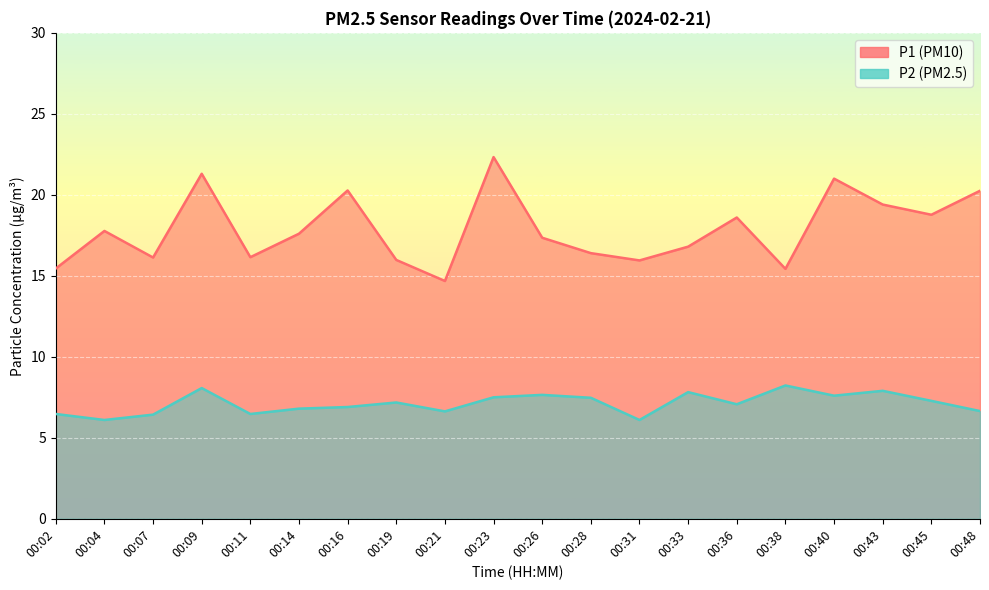

List the series in order of their peak value, highest first.

P1, P2